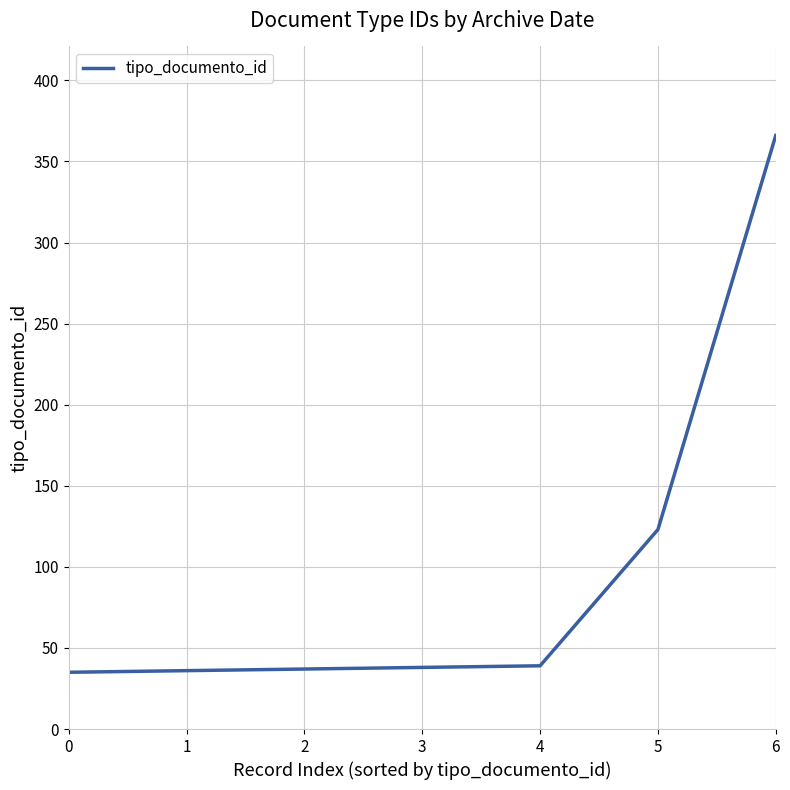

What is the maximum value shown in the chart?

366